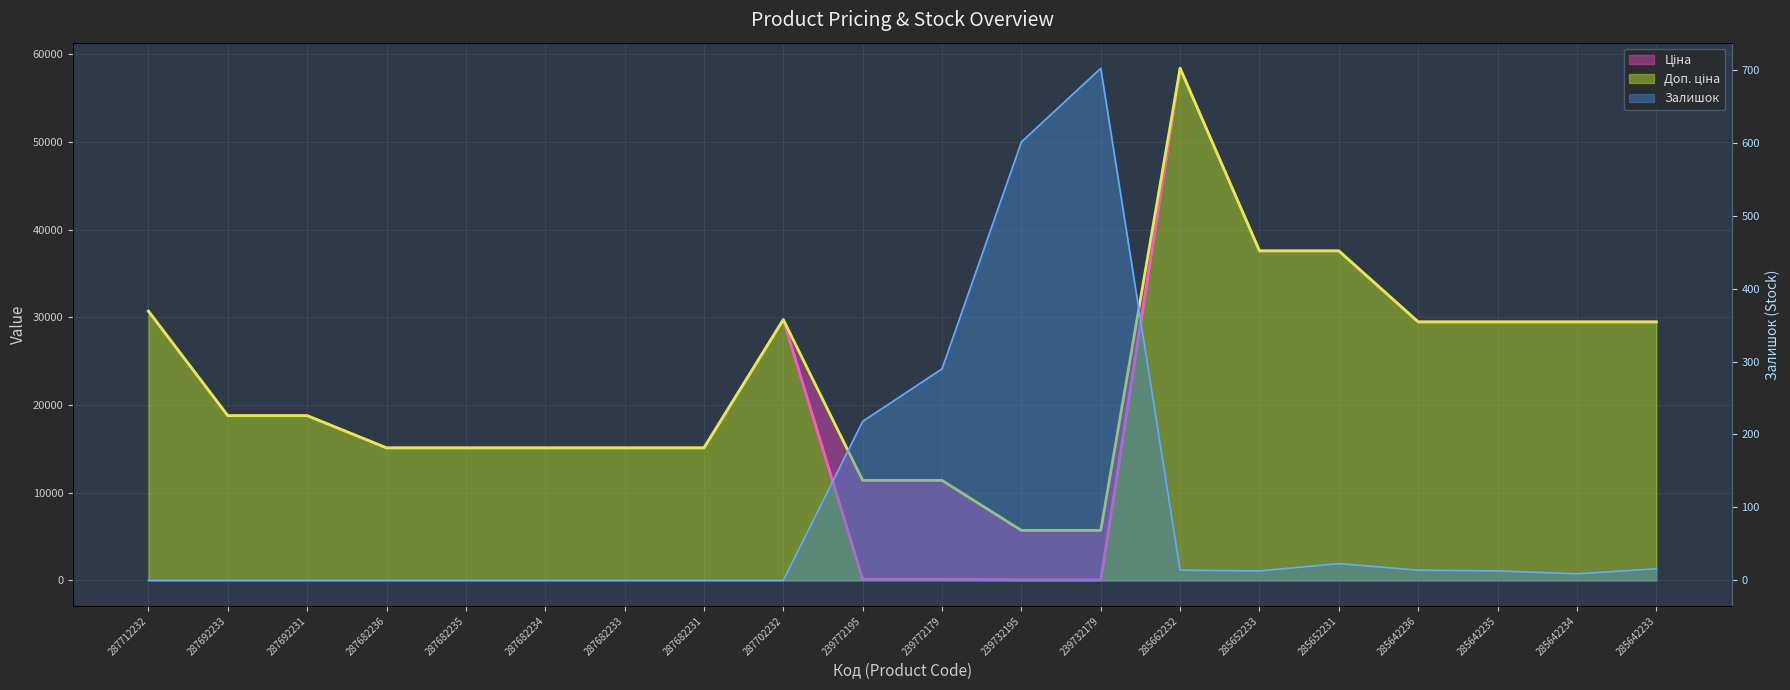

True or false: Доп. ціна and Залишок cross at least once.

False